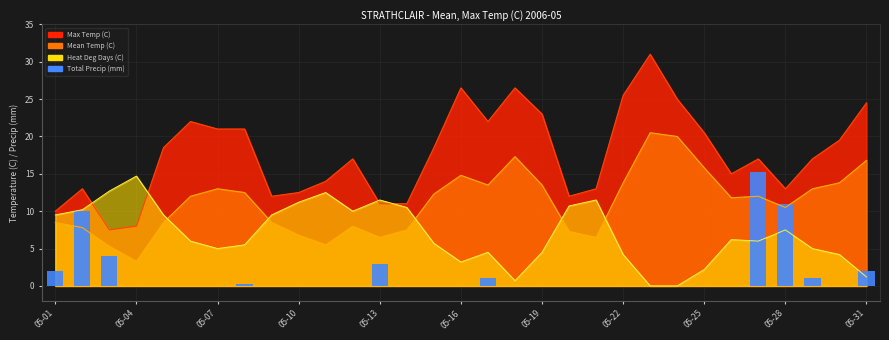

Reading right to left, what are all the values shown in this chart?

2.0	0.0	1.0	11.0	15.2	0.0	0.0	0.0	0.0	0.0	0.0	0.0	0.0	0.0	1.1	0.0	0.0	0.0	3.0	0.0	0.0	0.0	0.0	0.3	0.0	0.0	0.0	0.0	4.0	10.0	2.0